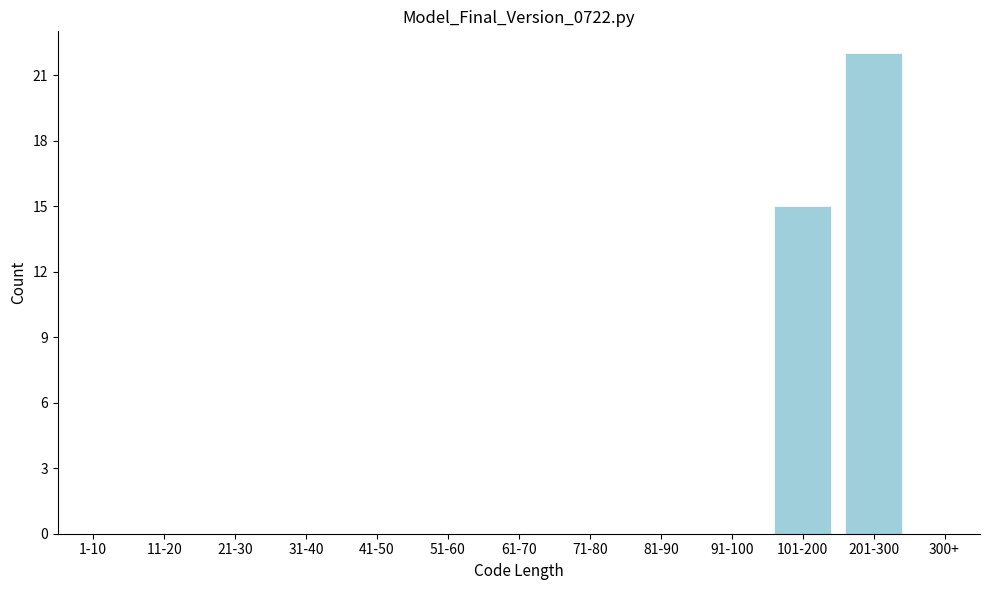

Reading left to right, list all the values displayed in this chart.

1-10=0	11-20=0	21-30=0	31-40=0	41-50=0	51-60=0	61-70=0	71-80=0	81-90=0	91-100=0	101-200=15	201-300=22	300+=0